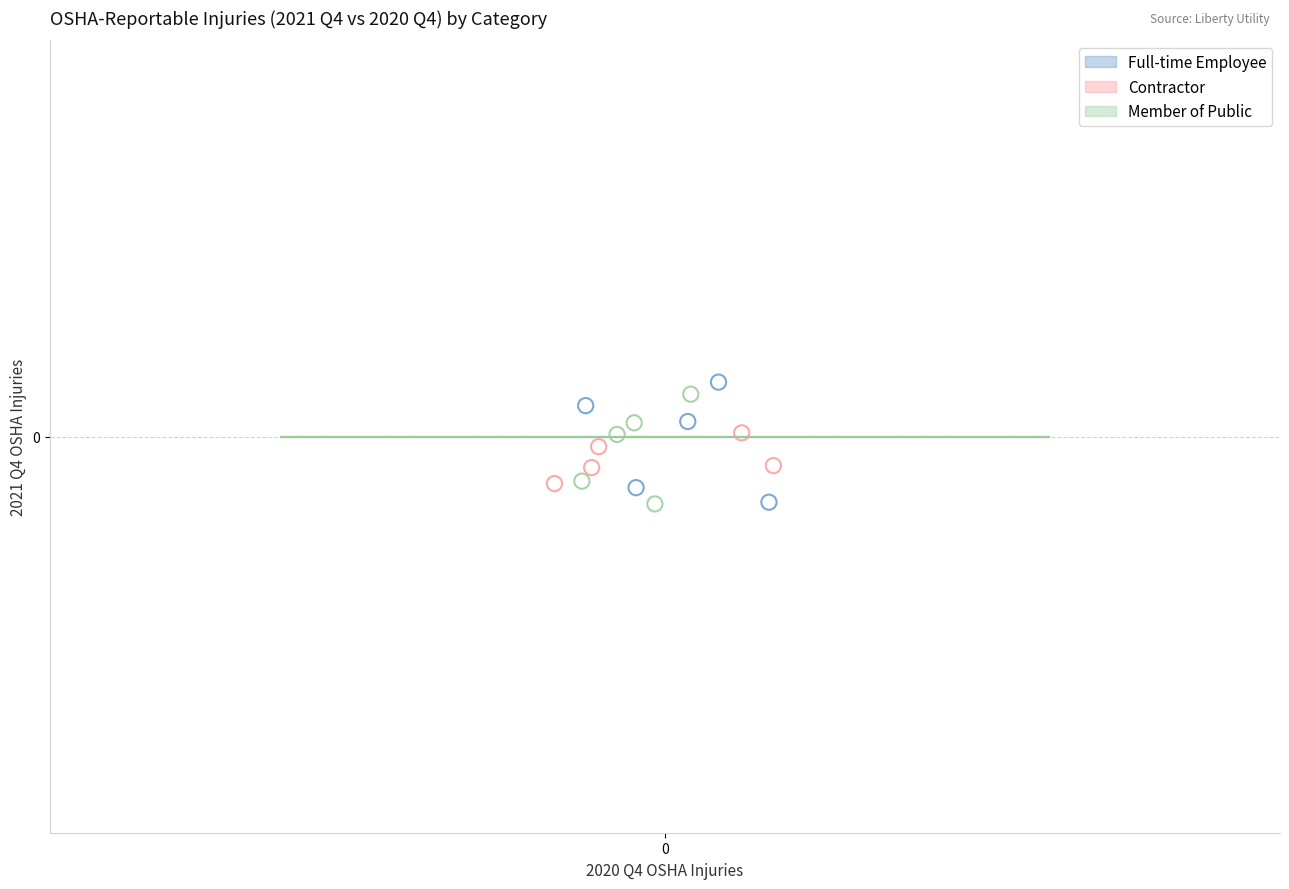

Which series has the largest Y range (max minus min)?

Full-time Employee